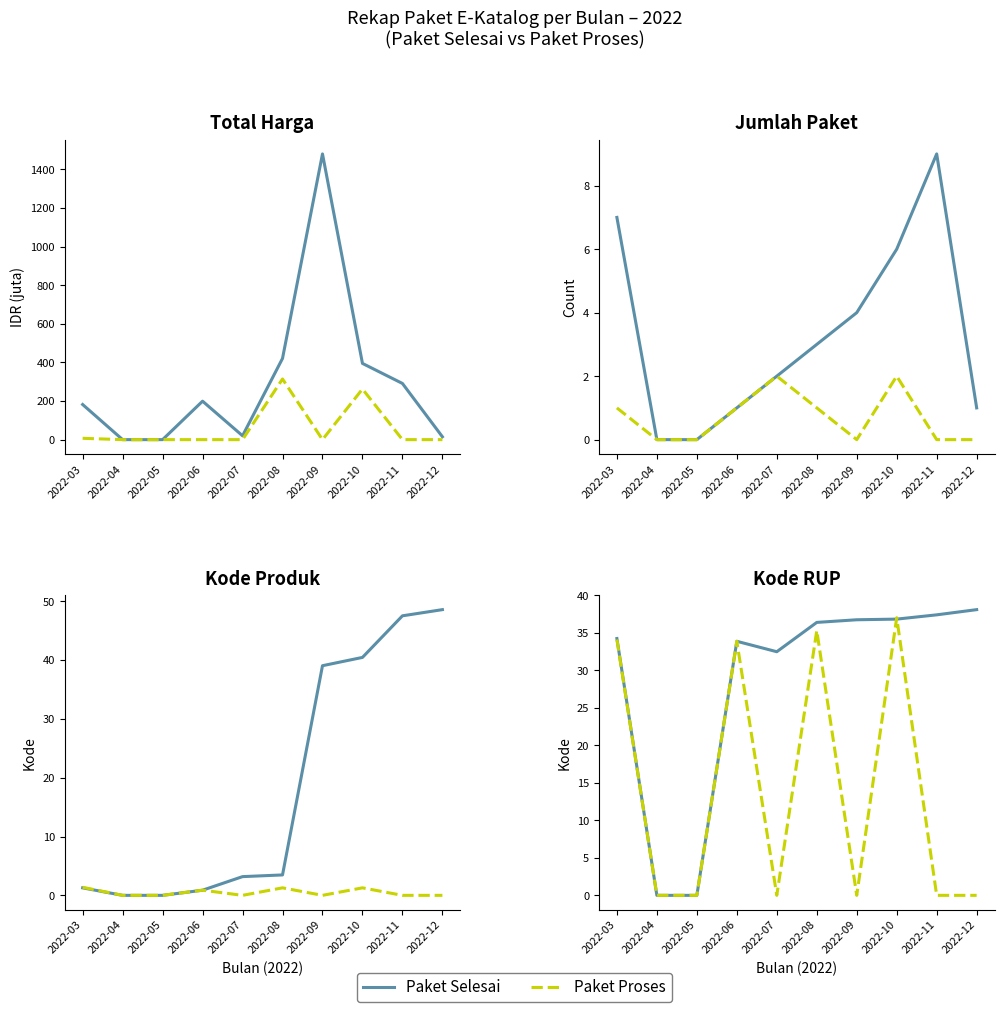

Count the number of categories in the chart.

10